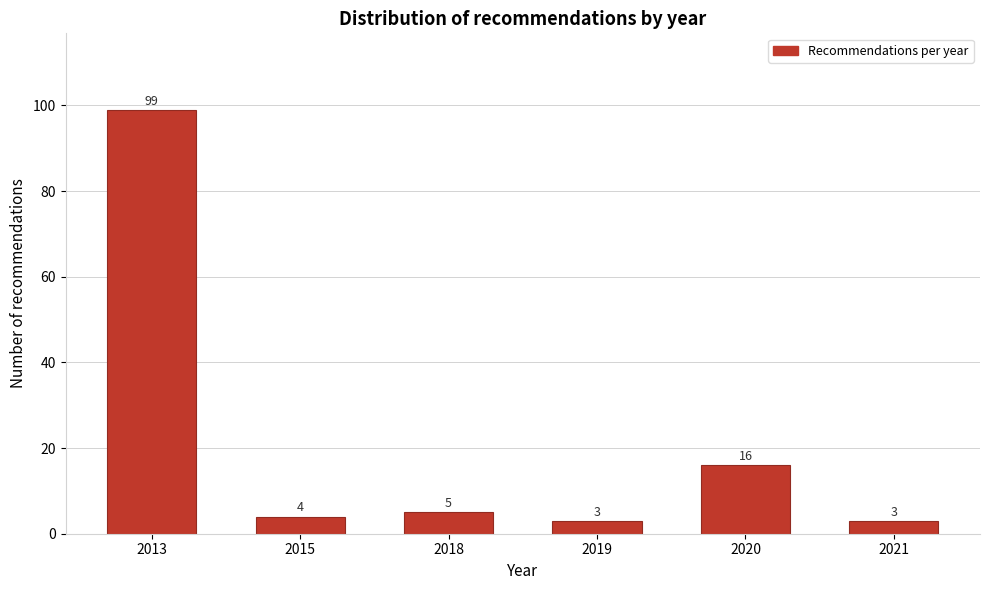

Reading right to left, what are all the values shown in this chart?

2021=3	2020=16	2019=3	2018=5	2015=4	2013=99